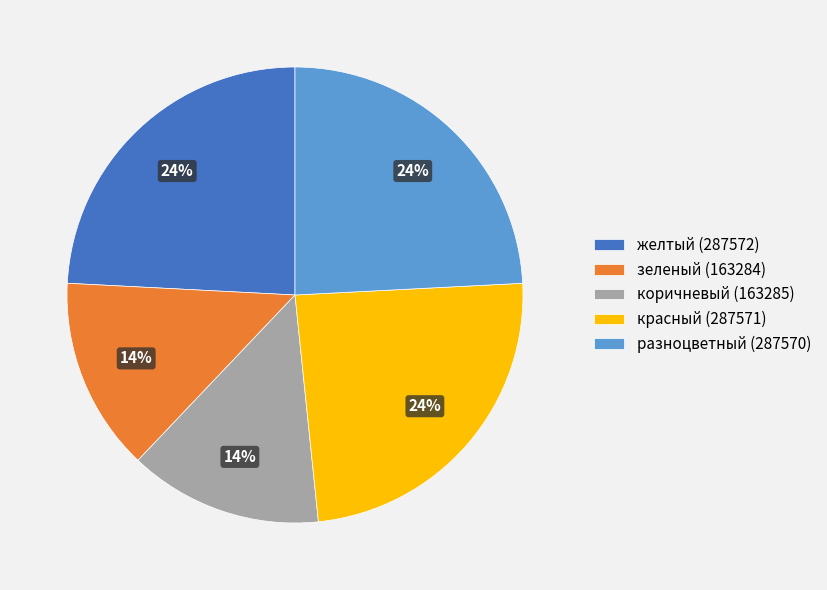

To the nearest percent, what is the average slice percentage?

20%